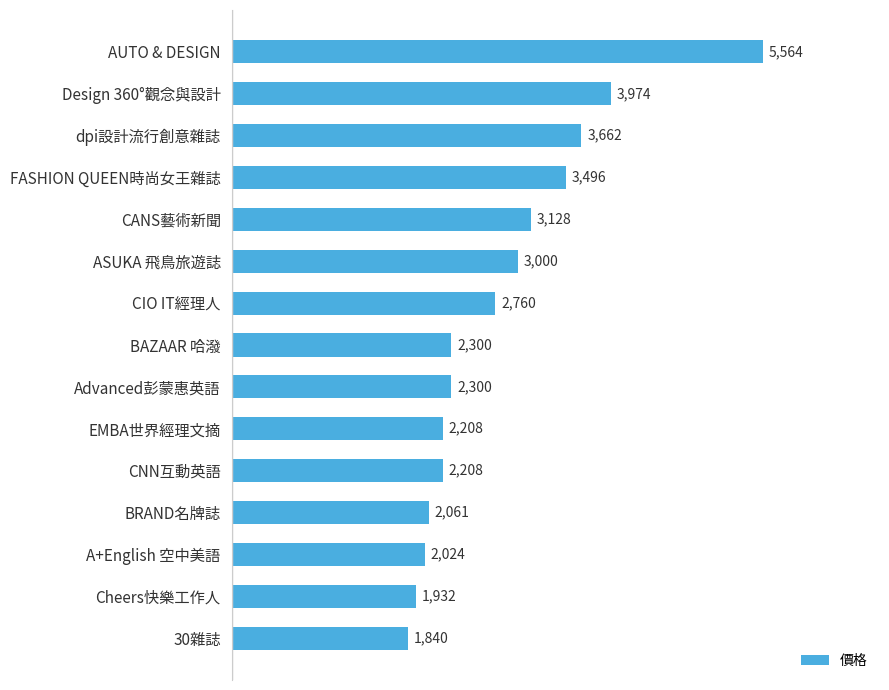

What position from the top is CNN互動英語?

11